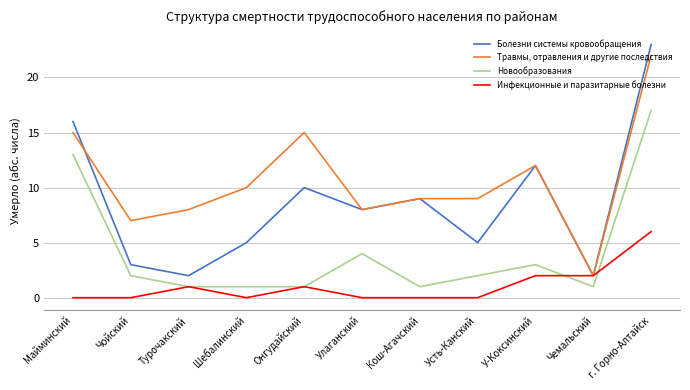

What is the greatest value displayed?

23